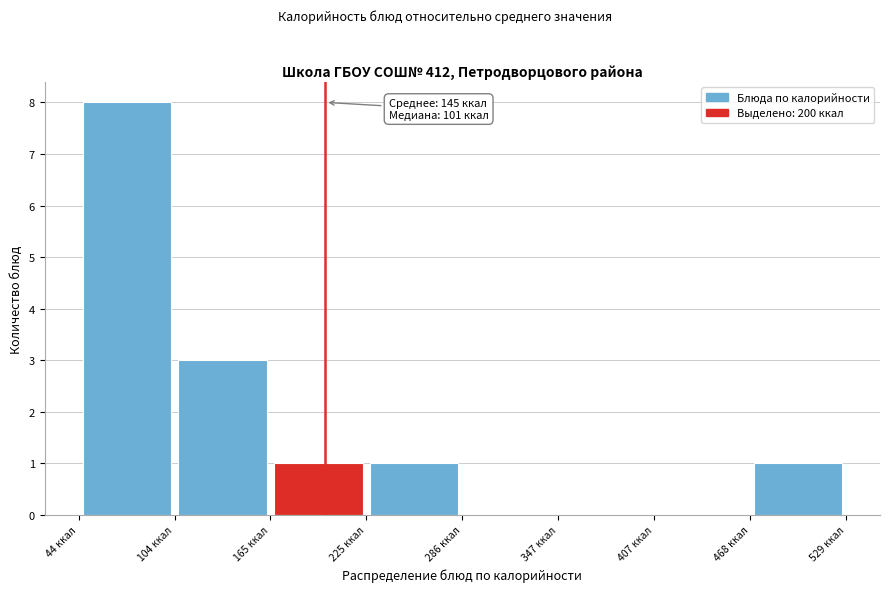

Which range on the x-axis has the tallest bar?

40 to 100